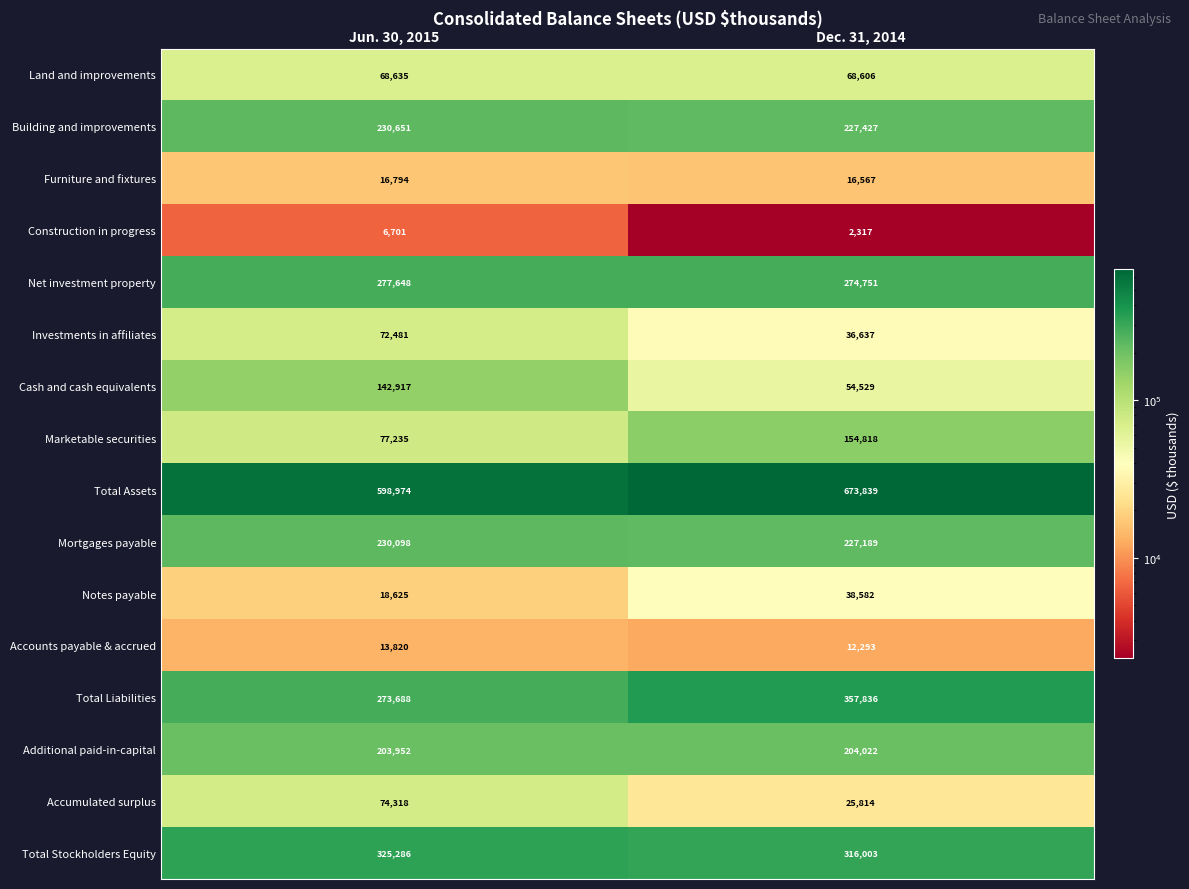

List the labels in order of Land and improvements value, smallest first.

Dec. 31, 2014, Jun. 30, 2015